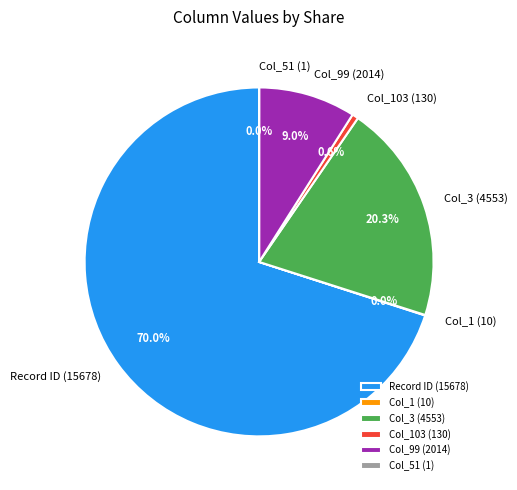

Is there any slice that represents more than half of the pie?

Yes